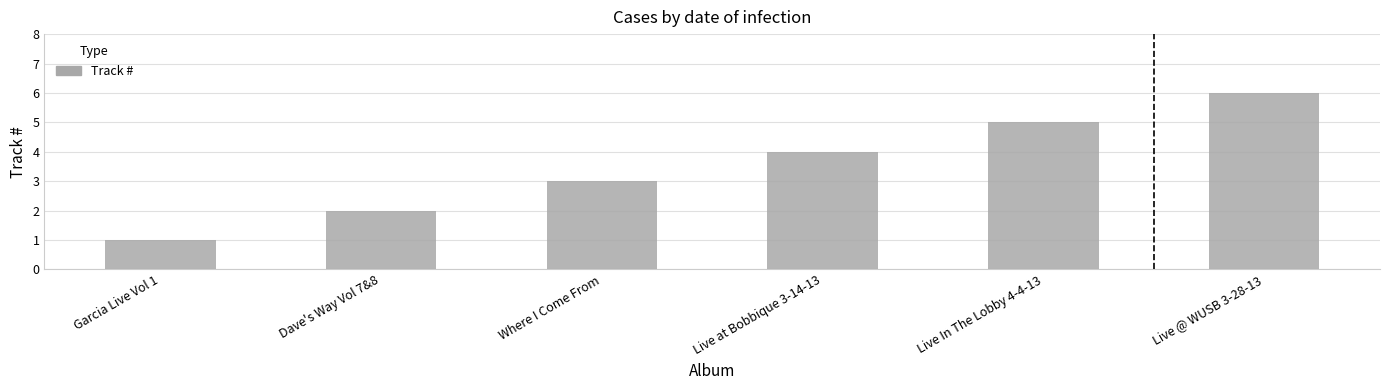

What is the average value?

4